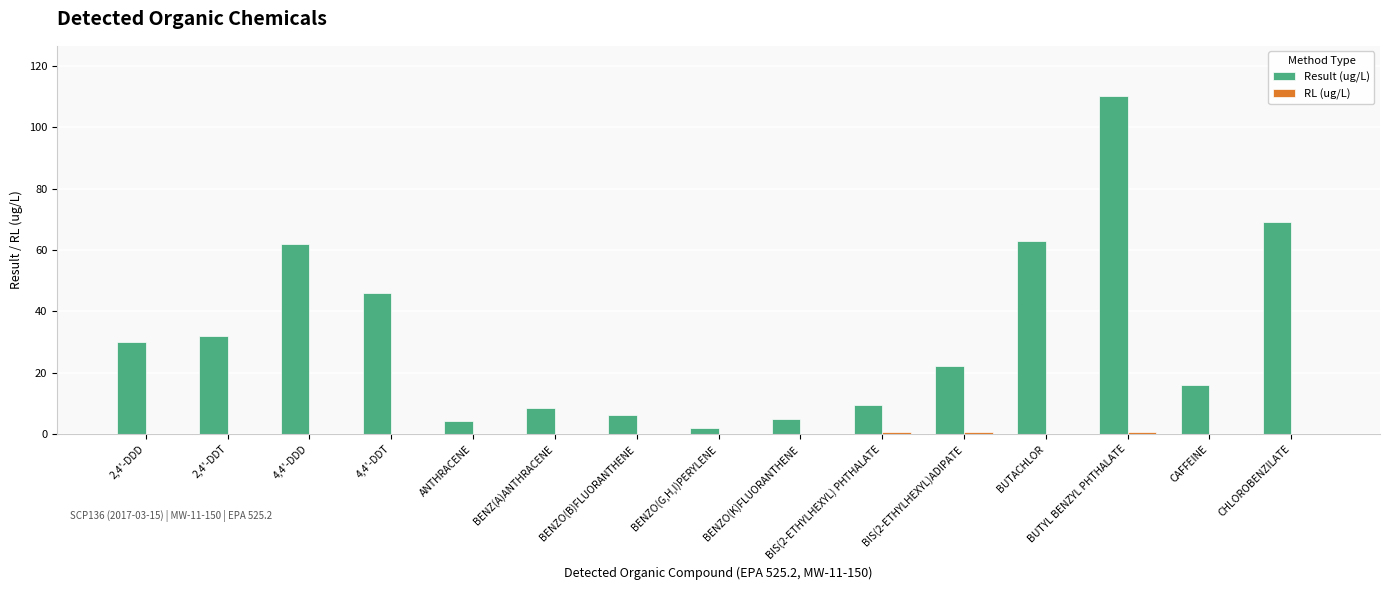

What is the greatest value displayed?

110.0